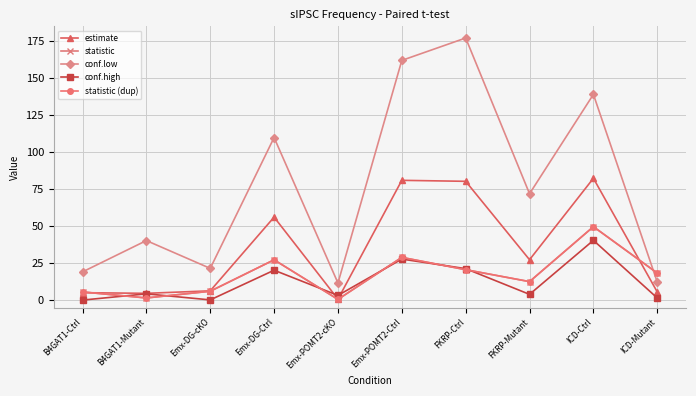

Does the chart have visible grid lines?

Yes